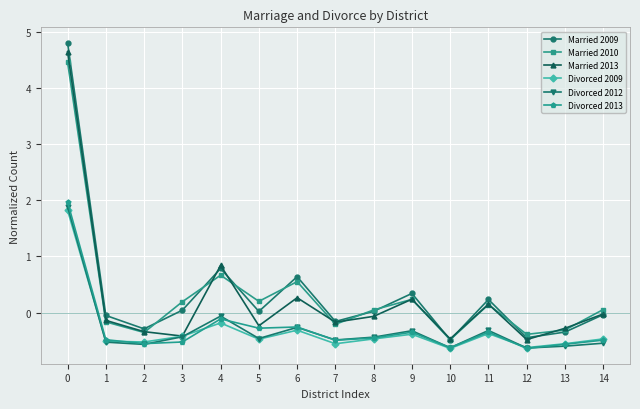

What is the value of the Married 2009 point at the 7th from the left?

0.6